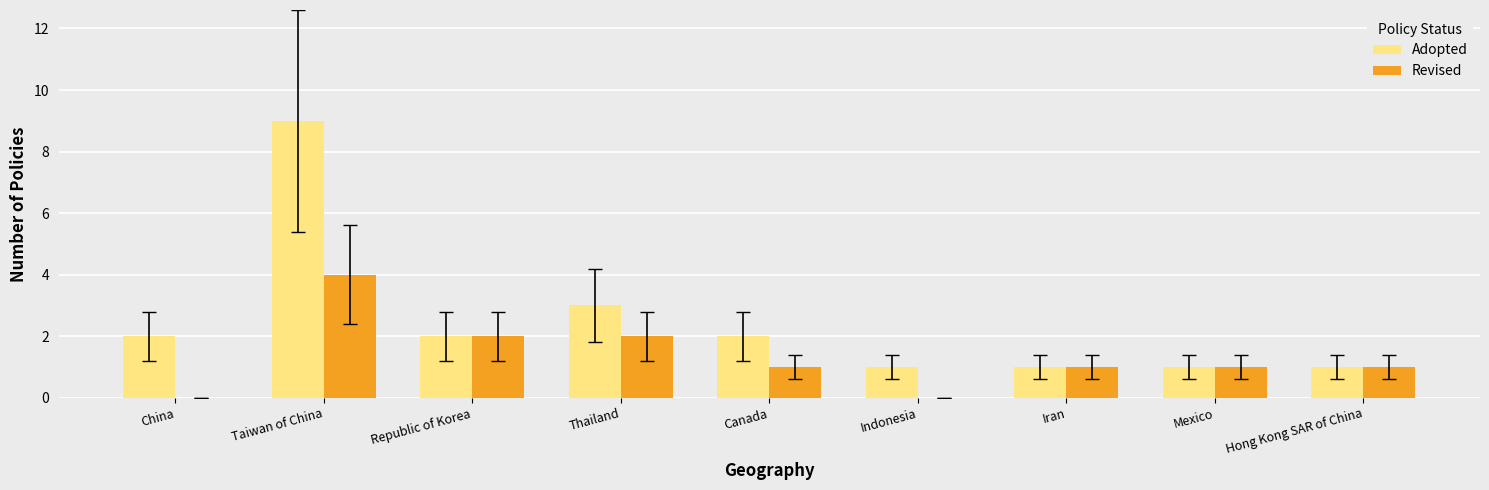

Does the chart contain stacked bars?

No